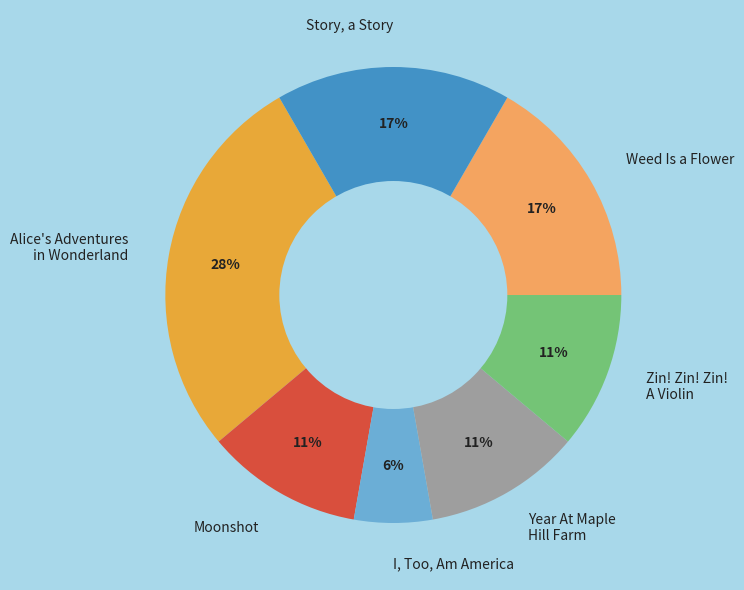

How many segments does this pie chart have?

7